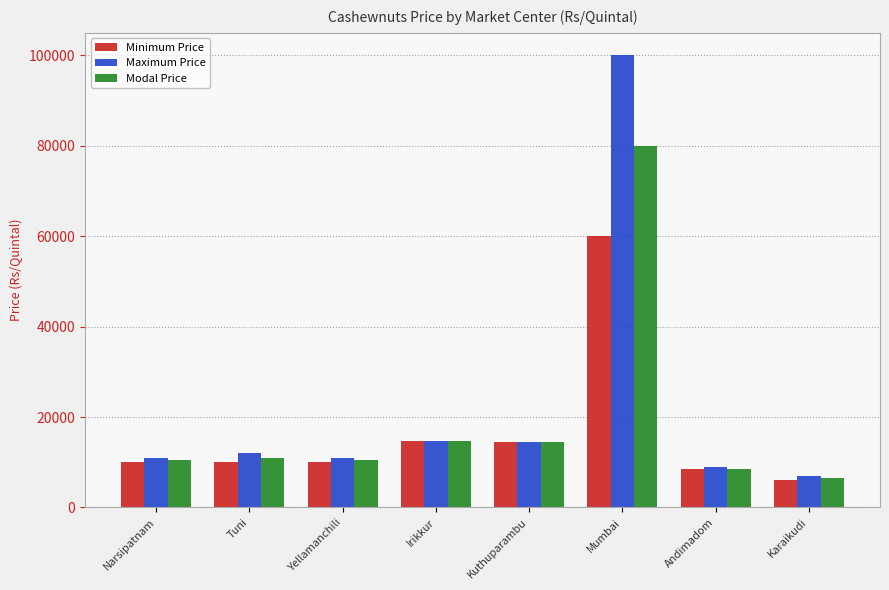

Which series has the largest range (max minus min)?

Maximum Price